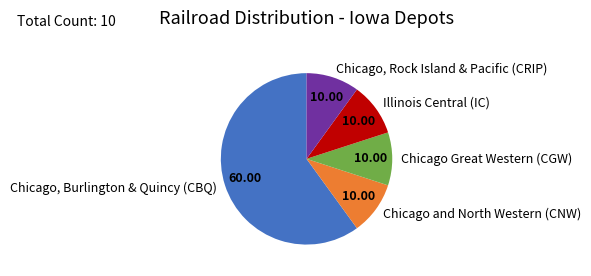

What is the ratio of the value at Chicago, Burlington & Quincy (CBQ) to the value at Illinois Central (IC)?

6.0